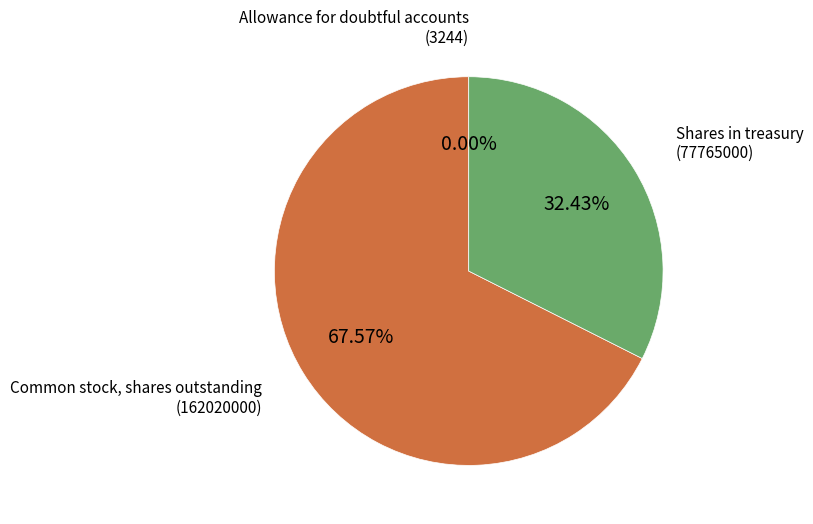

Combined, do Common stock, shares outstanding (162020000) and Shares in treasury (77765000) account for over 50%?

Yes